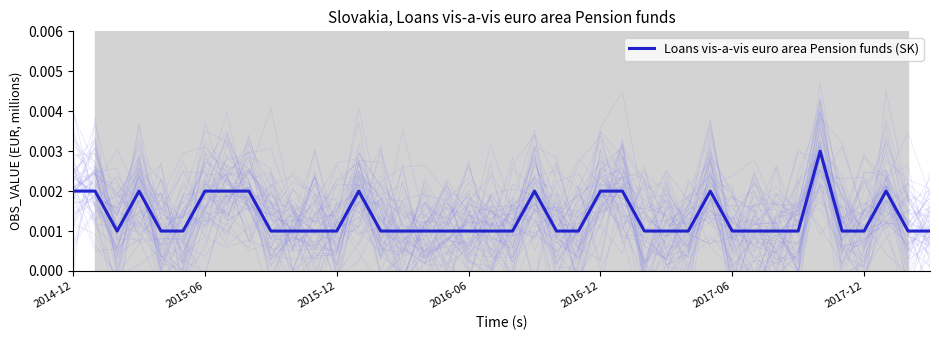

True or false: the data shows 0.0 at 2017-06.

True